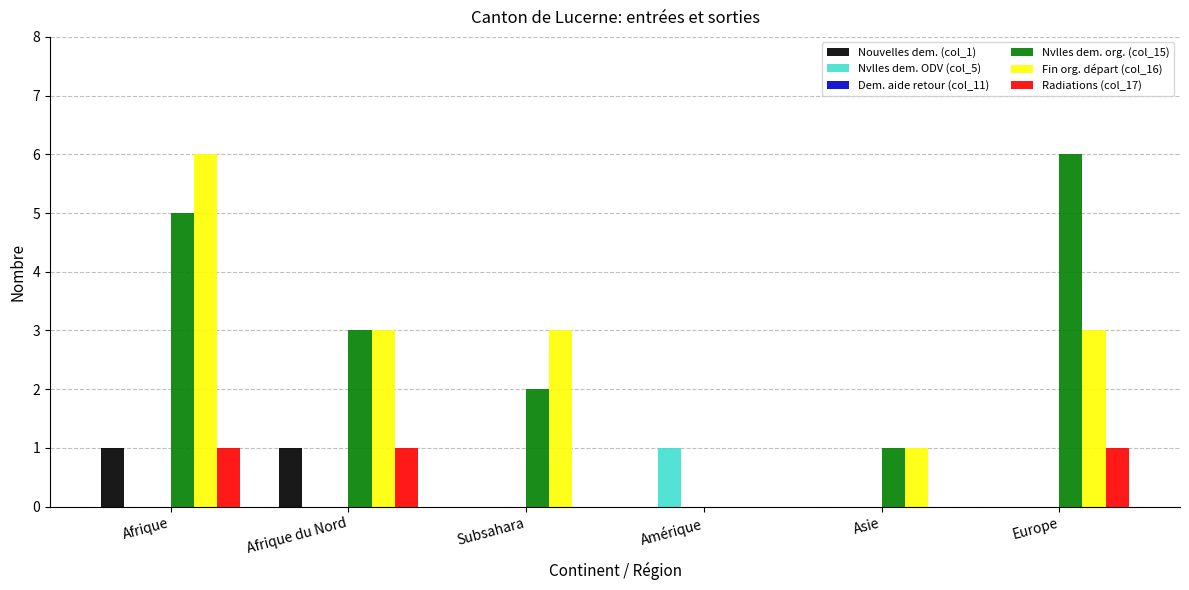

At which label does Nvlles dem. org. (col_15) first exceed 3?

Afrique